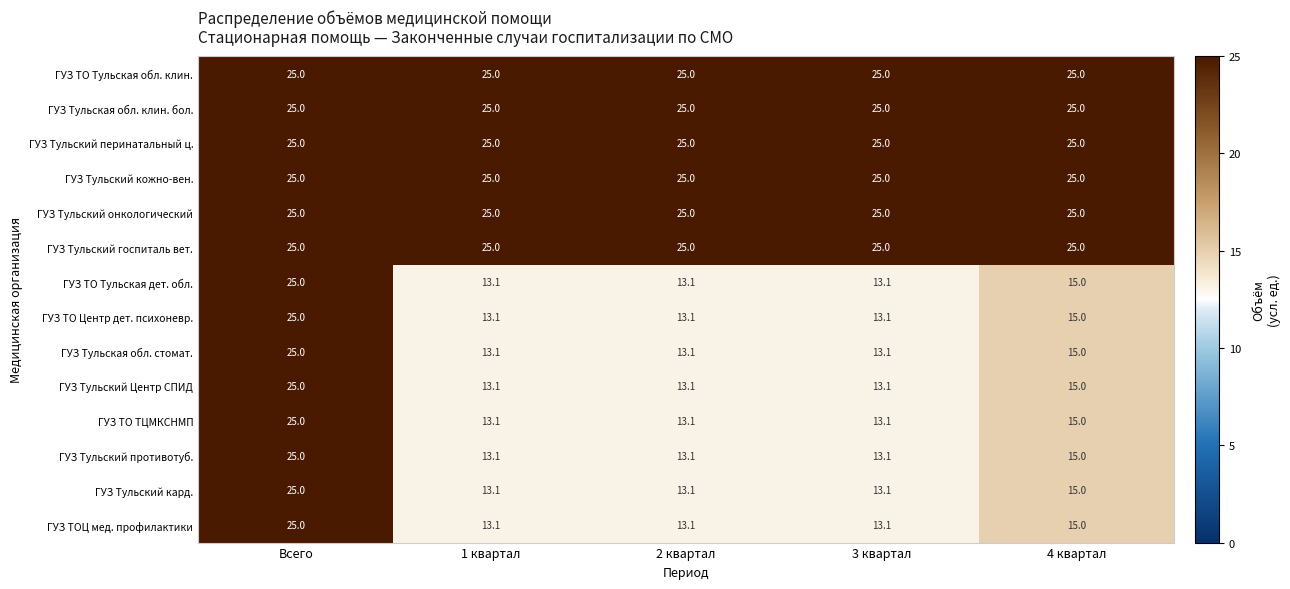

At which label is ГУЗ ТОЦ мед. профилактики closest to 19?

4 квартал